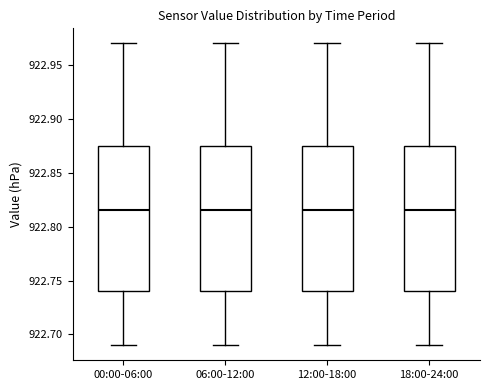

Where is the lower edge of the box for 12:00-18:00 on the y-axis? The values are not printed on the chart, so give them approximately, as read against the axis.

922.740